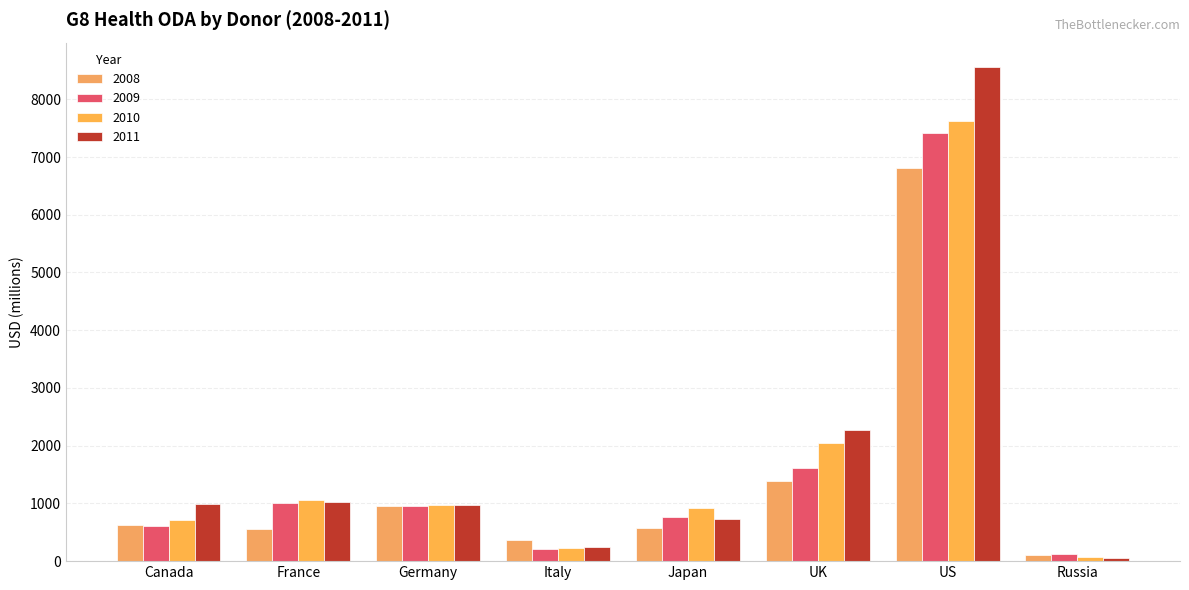

At how many categories does at least one series exceed 7735?

1